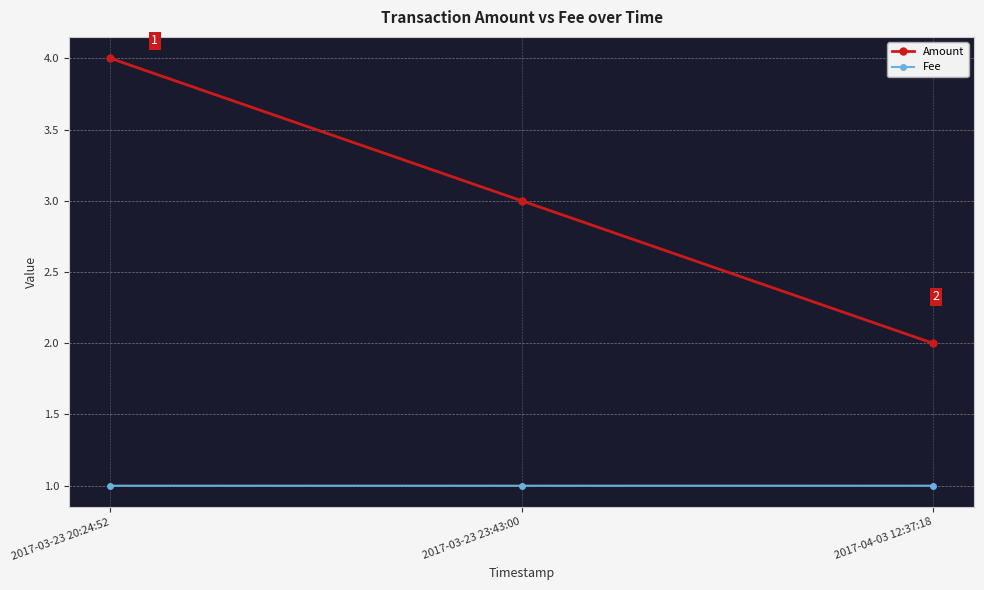

Which category has the highest value across all series?

2017-03-23 20:24:52